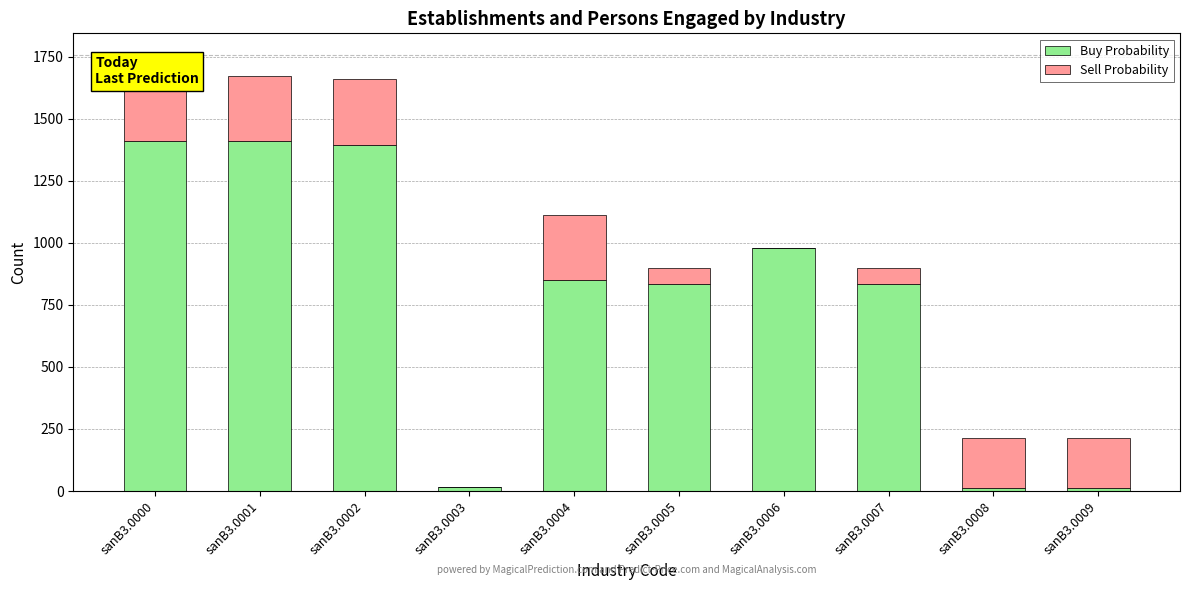

Reading right to left, transcribe all the data shown in this chart.

Buy Probability: 13	13	835	977	835	848	15	1394	1408	1408
Sell Probability: 202	202	62	0	62	263	0	264	264	264